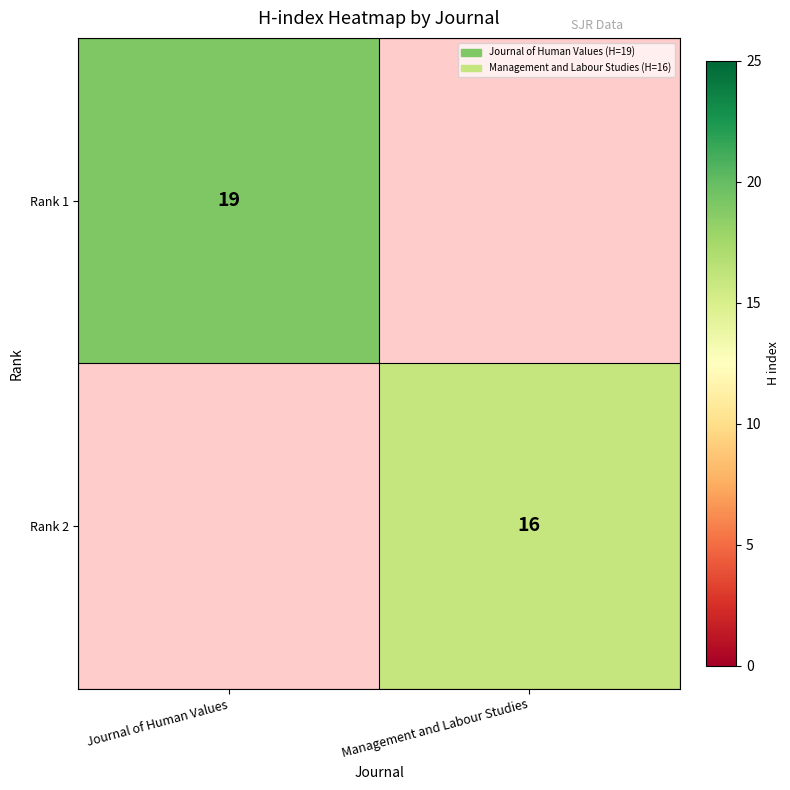

True or false: Rank 2 has a value of 16 at Management and Labour Studies.

True